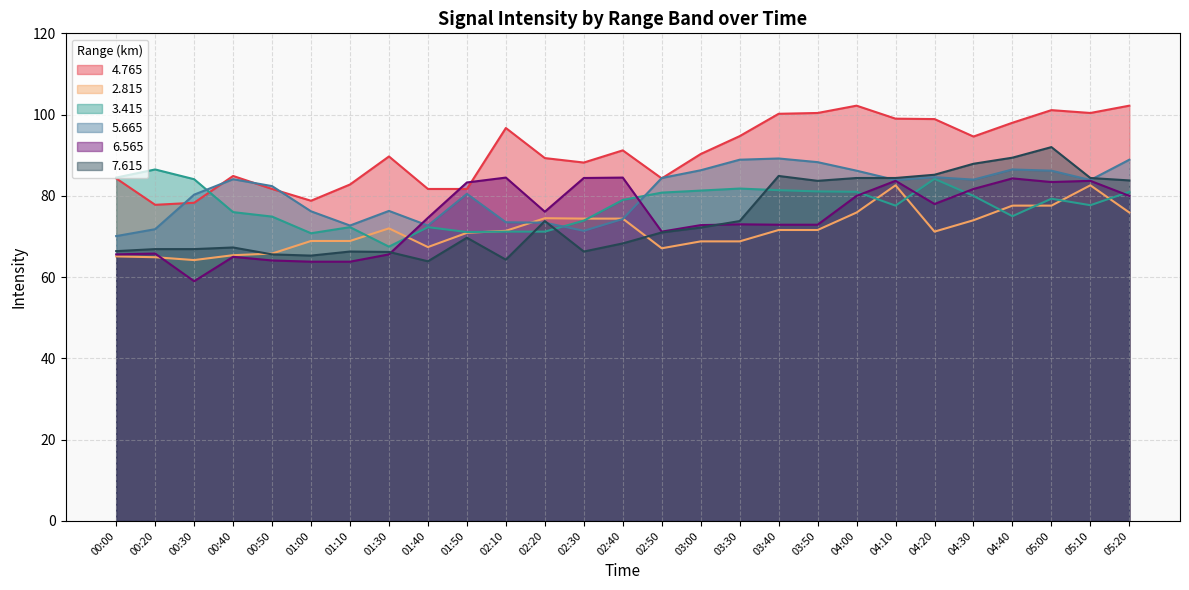

How many interior local peaks does the   3.415 series have?

6